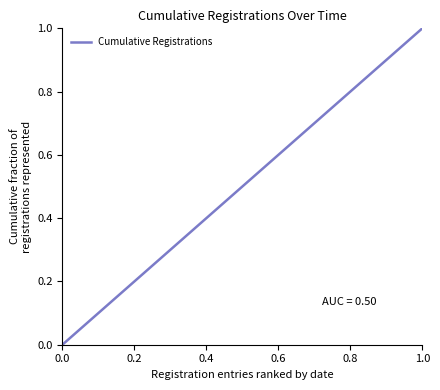

What is the average value?

0.5